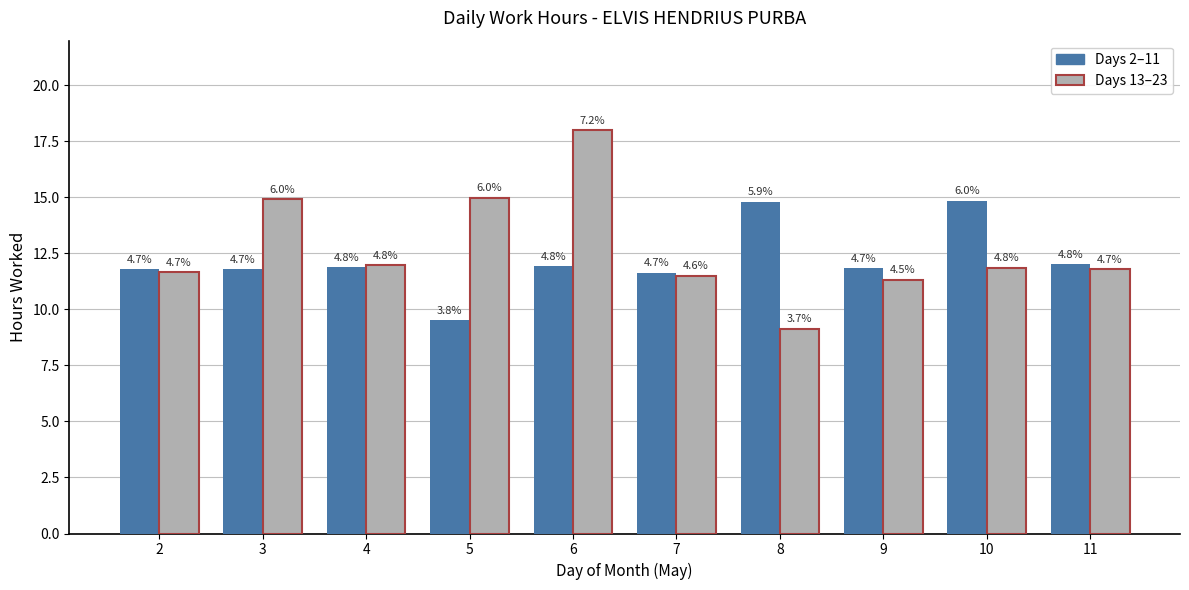

How many bars are there in each group?

2